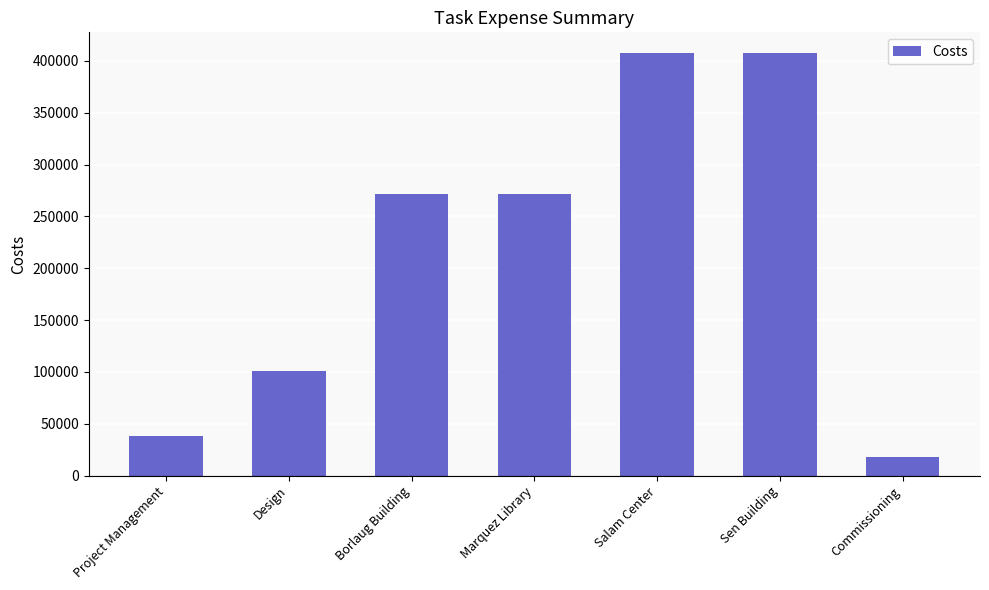

What is the sum of all values?

1513720.7